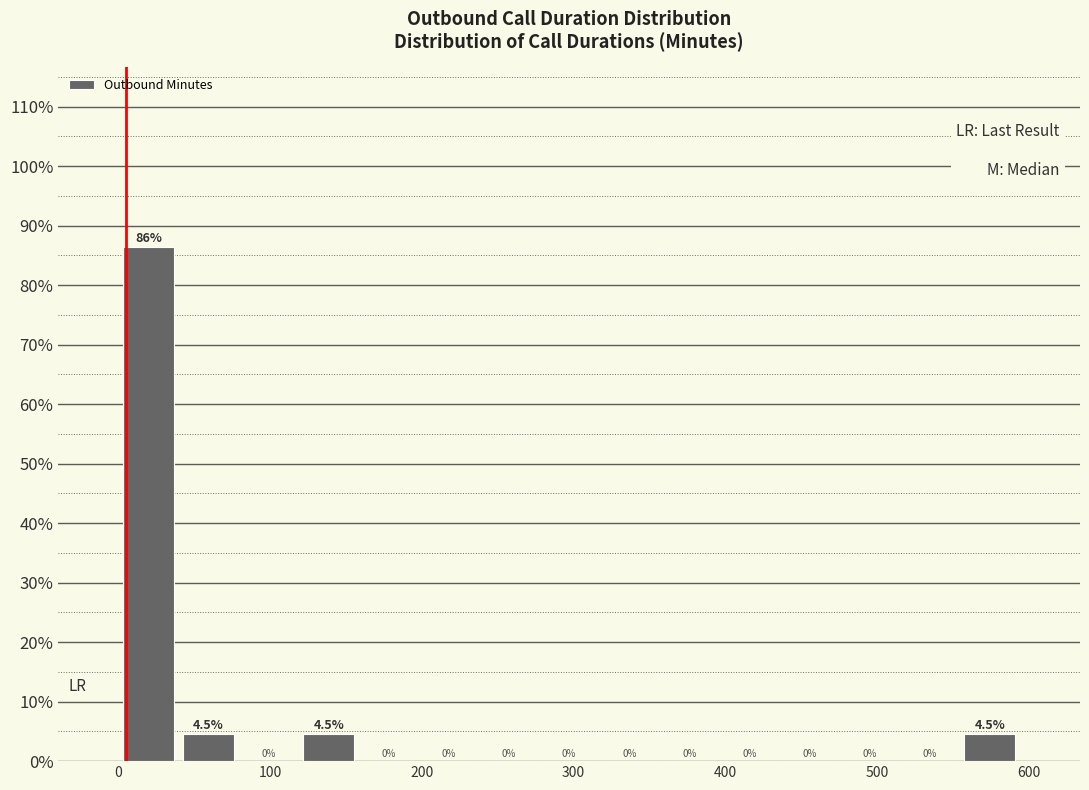

Around what value on the x-axis is the tallest bar? Give the approximate position of its centre, as read against the axis.

20